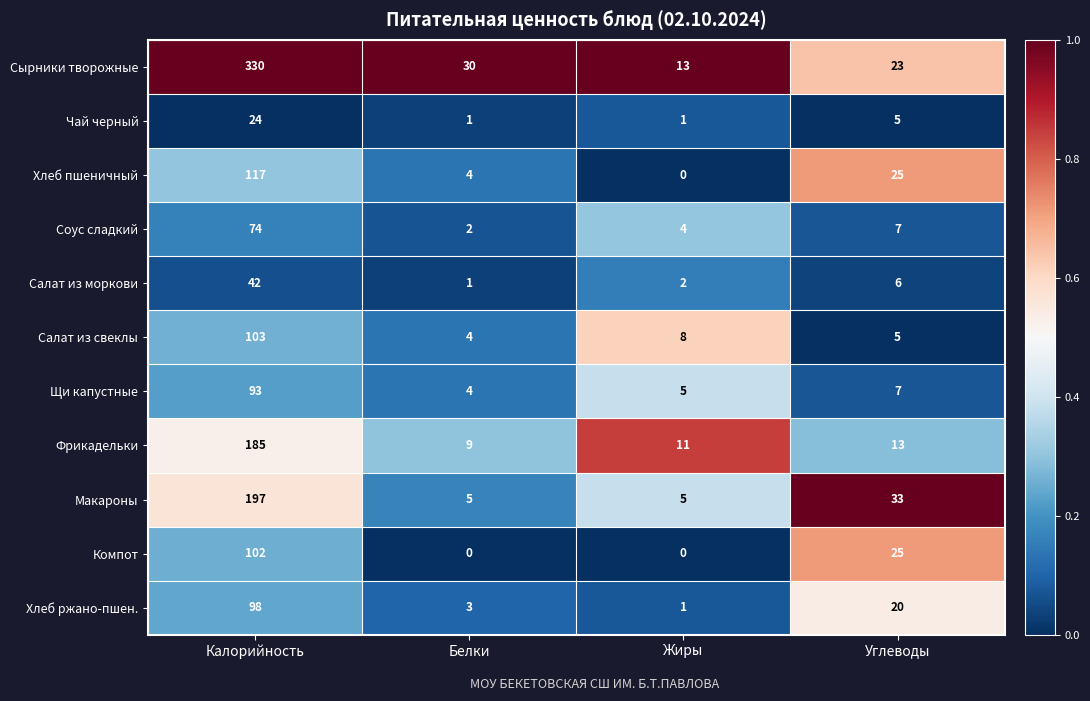

What is the difference between the maximum and second lowest values in the Щи капустные series?

88